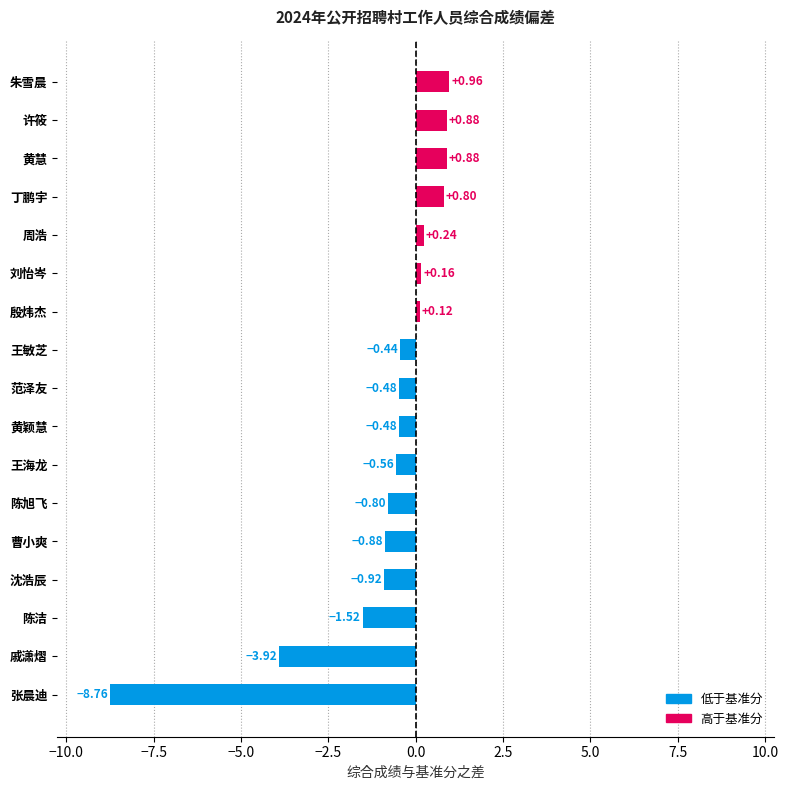

Which label corresponds to the largest value in the chart?

朱雪晨